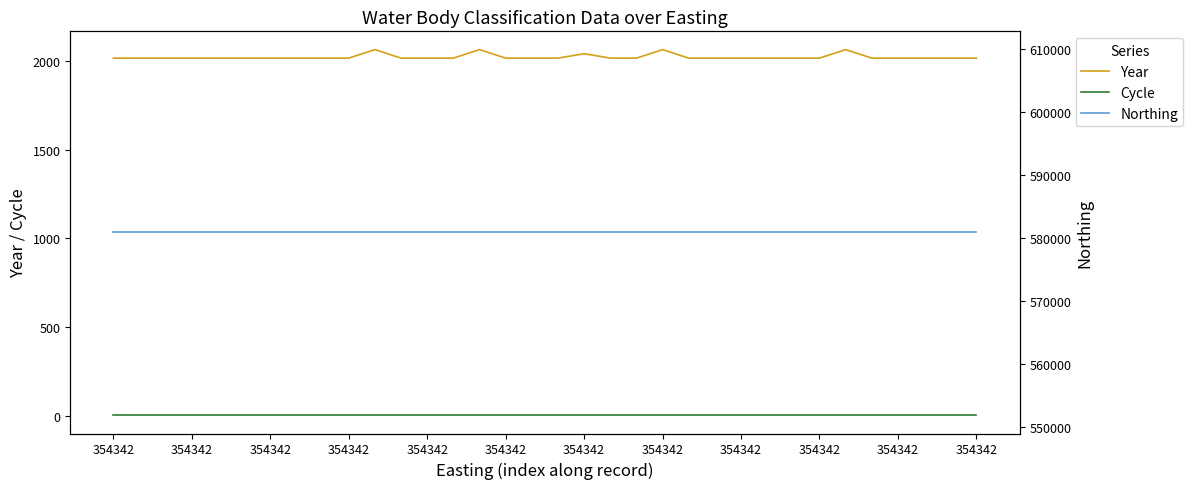

Reading left to right, extract all data points from this chart.

Year: 2015	2015	2015	2015	2015	2015	2015	2015	2015	2015	2063	2015	2015	2015	2063	2015	2015	2015	2040	2015	2015	2063	2015	2015	2015	2015	2015	2015	2063	2015	2015	2015	2015	2015
Cycle: 3	3	3	3	3	3	3	3	3	3	3	3	3	3	3	3	3	3	3	3	3	3	3	3	3	3	3	3	3	3	3	3	3	3
Northing: 580837	580837	580837	580837	580837	580837	580837	580837	580837	580837	580837	580837	580837	580837	580837	580837	580837	580837	580837	580837	580837	580837	580837	580837	580837	580837	580837	580837	580837	580837	580837	580837	580837	580837